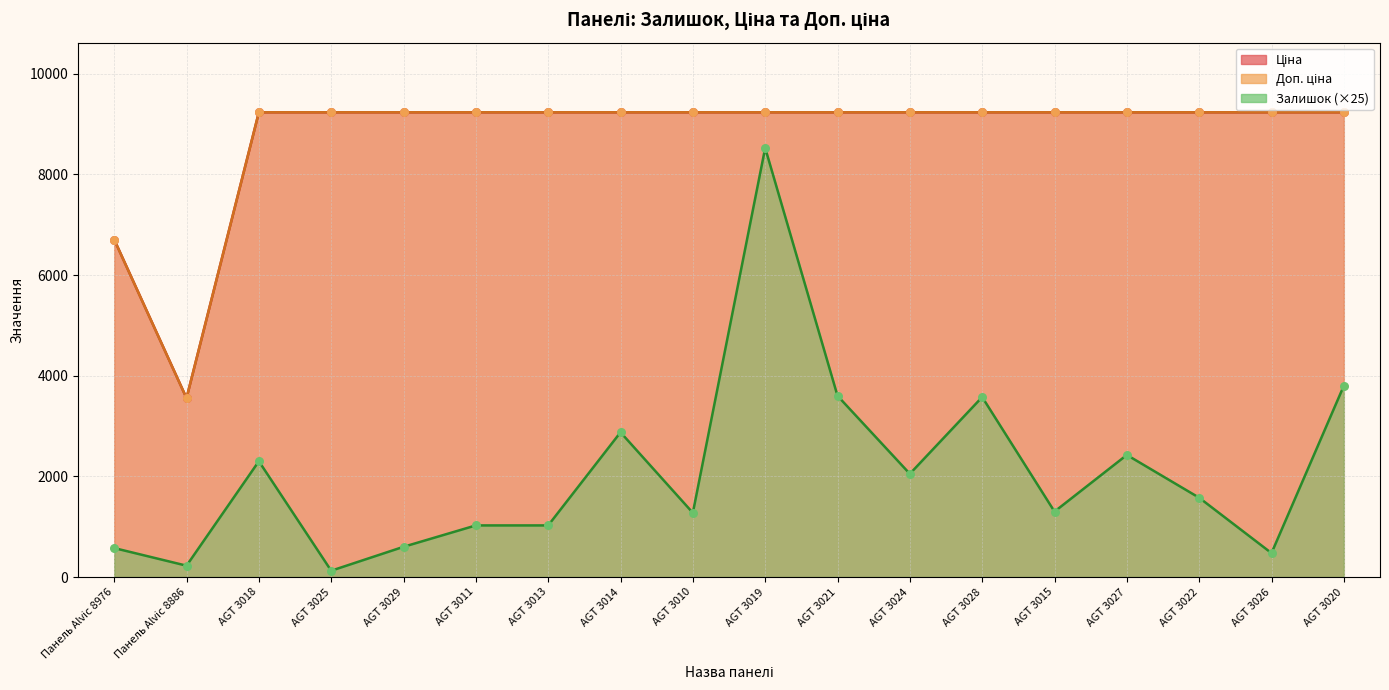

At which category is the sum across all series the highest?

AGT 3019